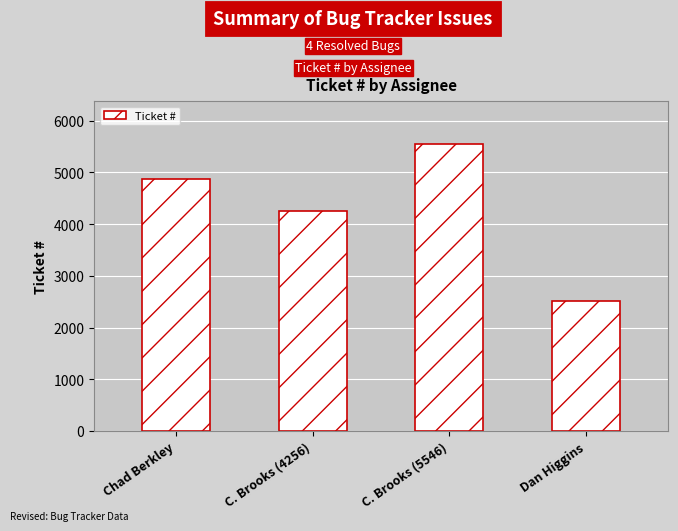

True or false: the data shows 5546 at C. Brooks (5546).

True